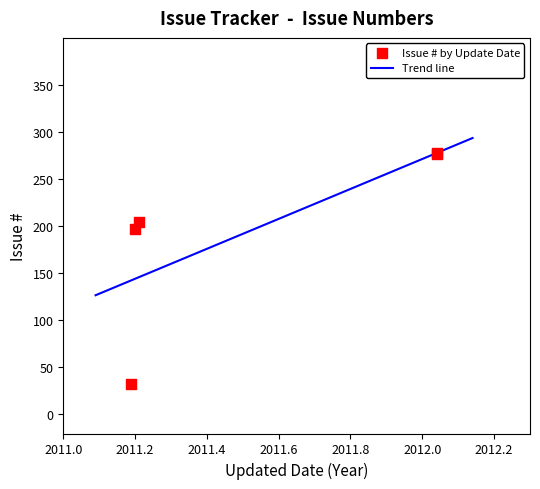

Between 2011-03-09 and 2011-03-15, which is larger?

2011-03-15